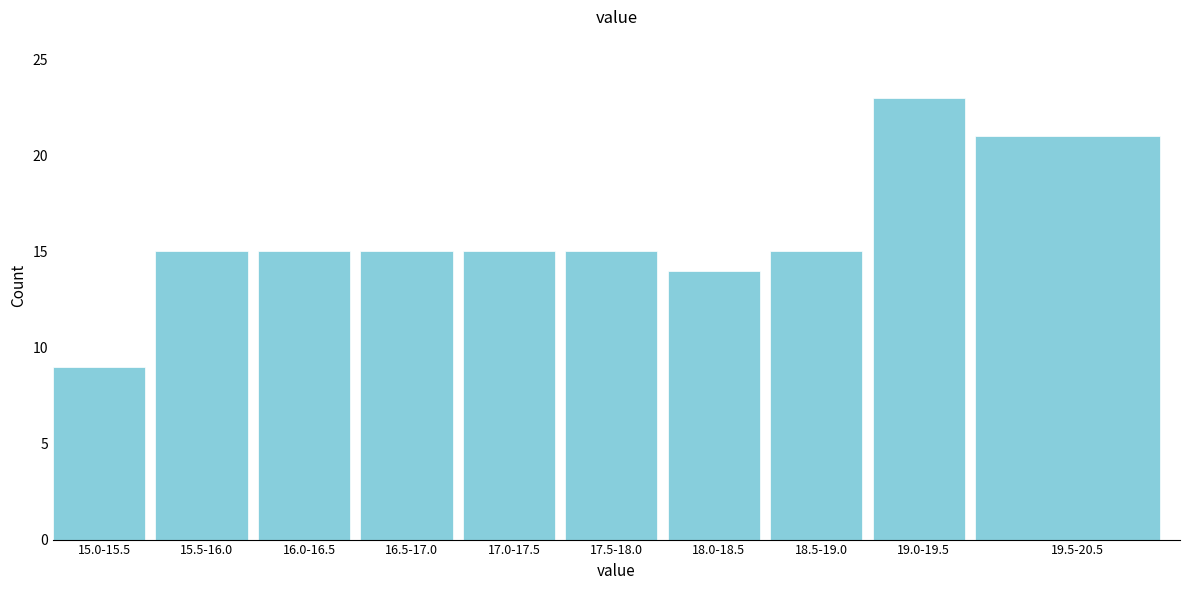

Reading left to right, transcribe all the data shown in this chart.

15.0-15.5=9	15.5-16.0=15	16.0-16.5=15	16.5-17.0=15	17.0-17.5=15	17.5-18.0=15	18.0-18.5=14	18.5-19.0=15	19.0-19.5=23	19.5-20.5=21